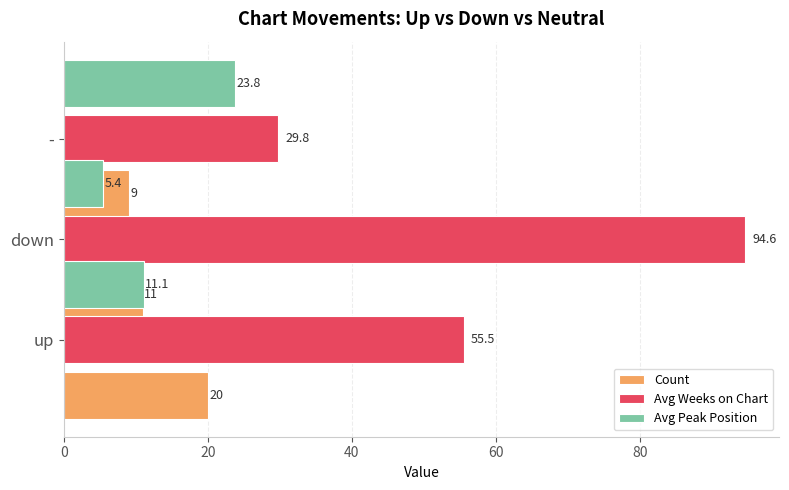

What is the difference between the Avg Weeks on Chart values at up and down?

39.1